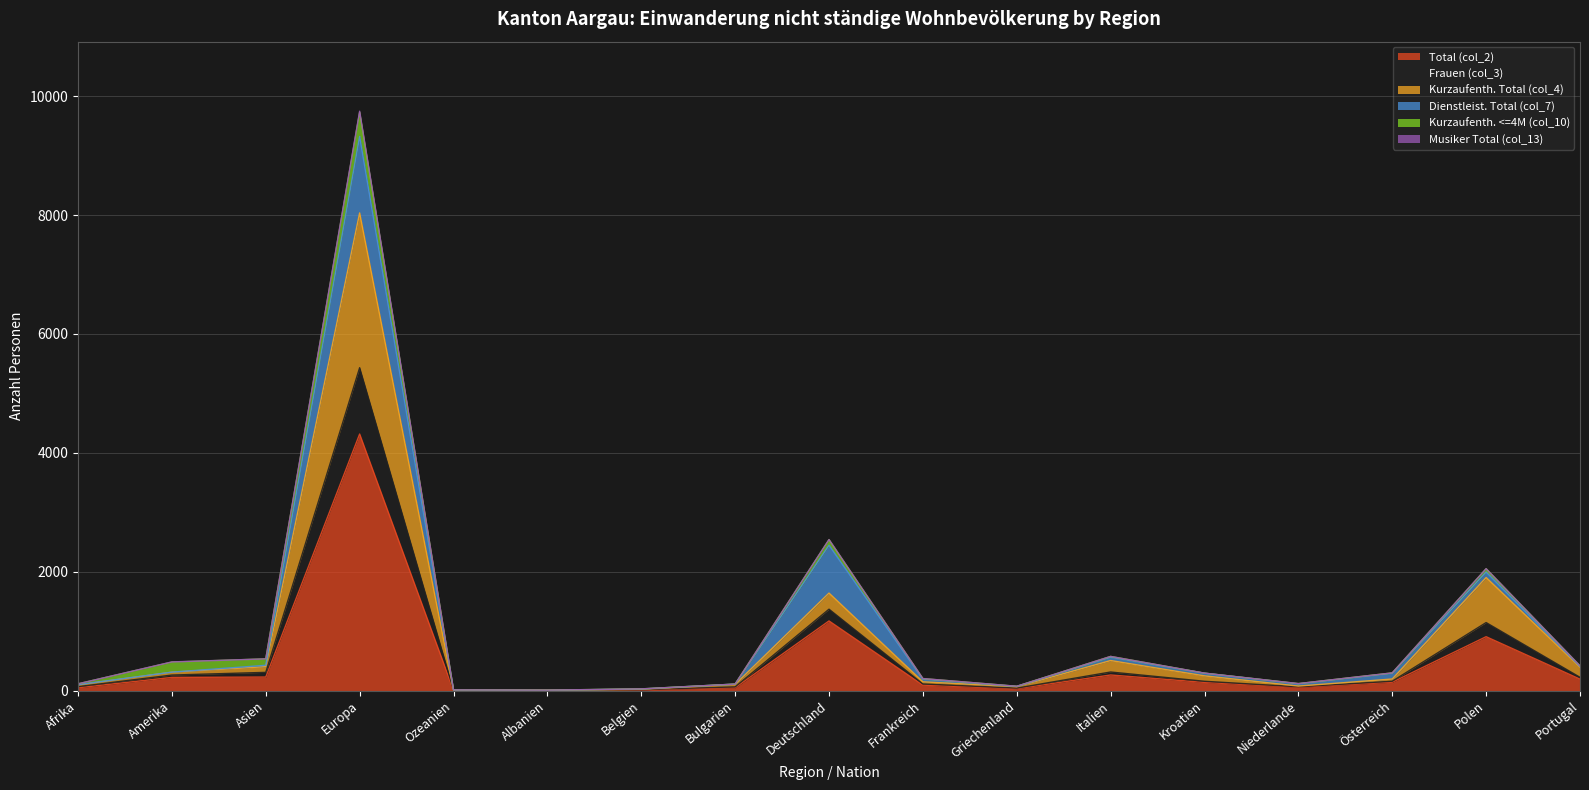

True or false: Frauen (col_3) and Total (col_2) intersect in this chart.

False